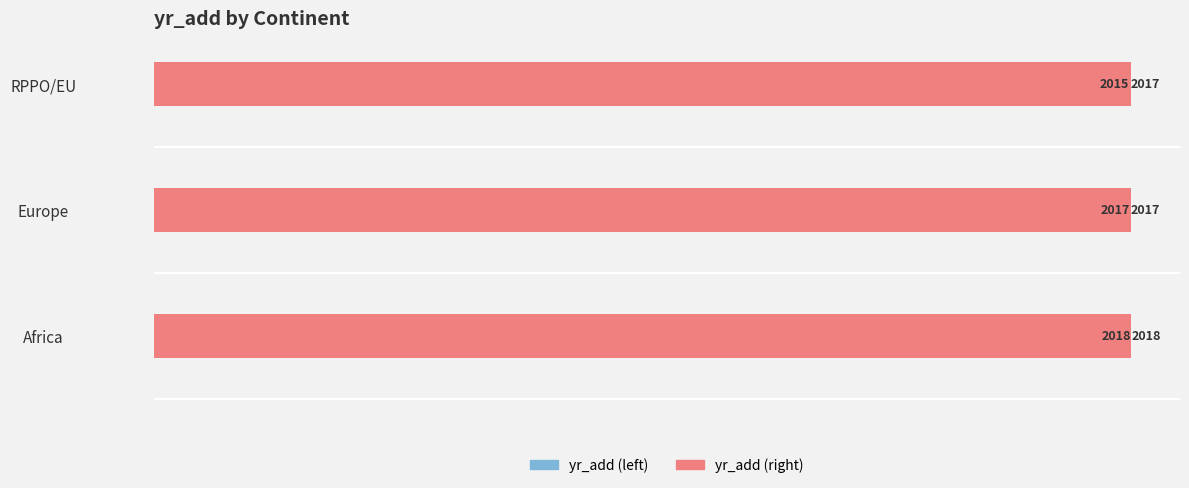

The yr_add (right) series shows 3303 at Europe. True or false?

False